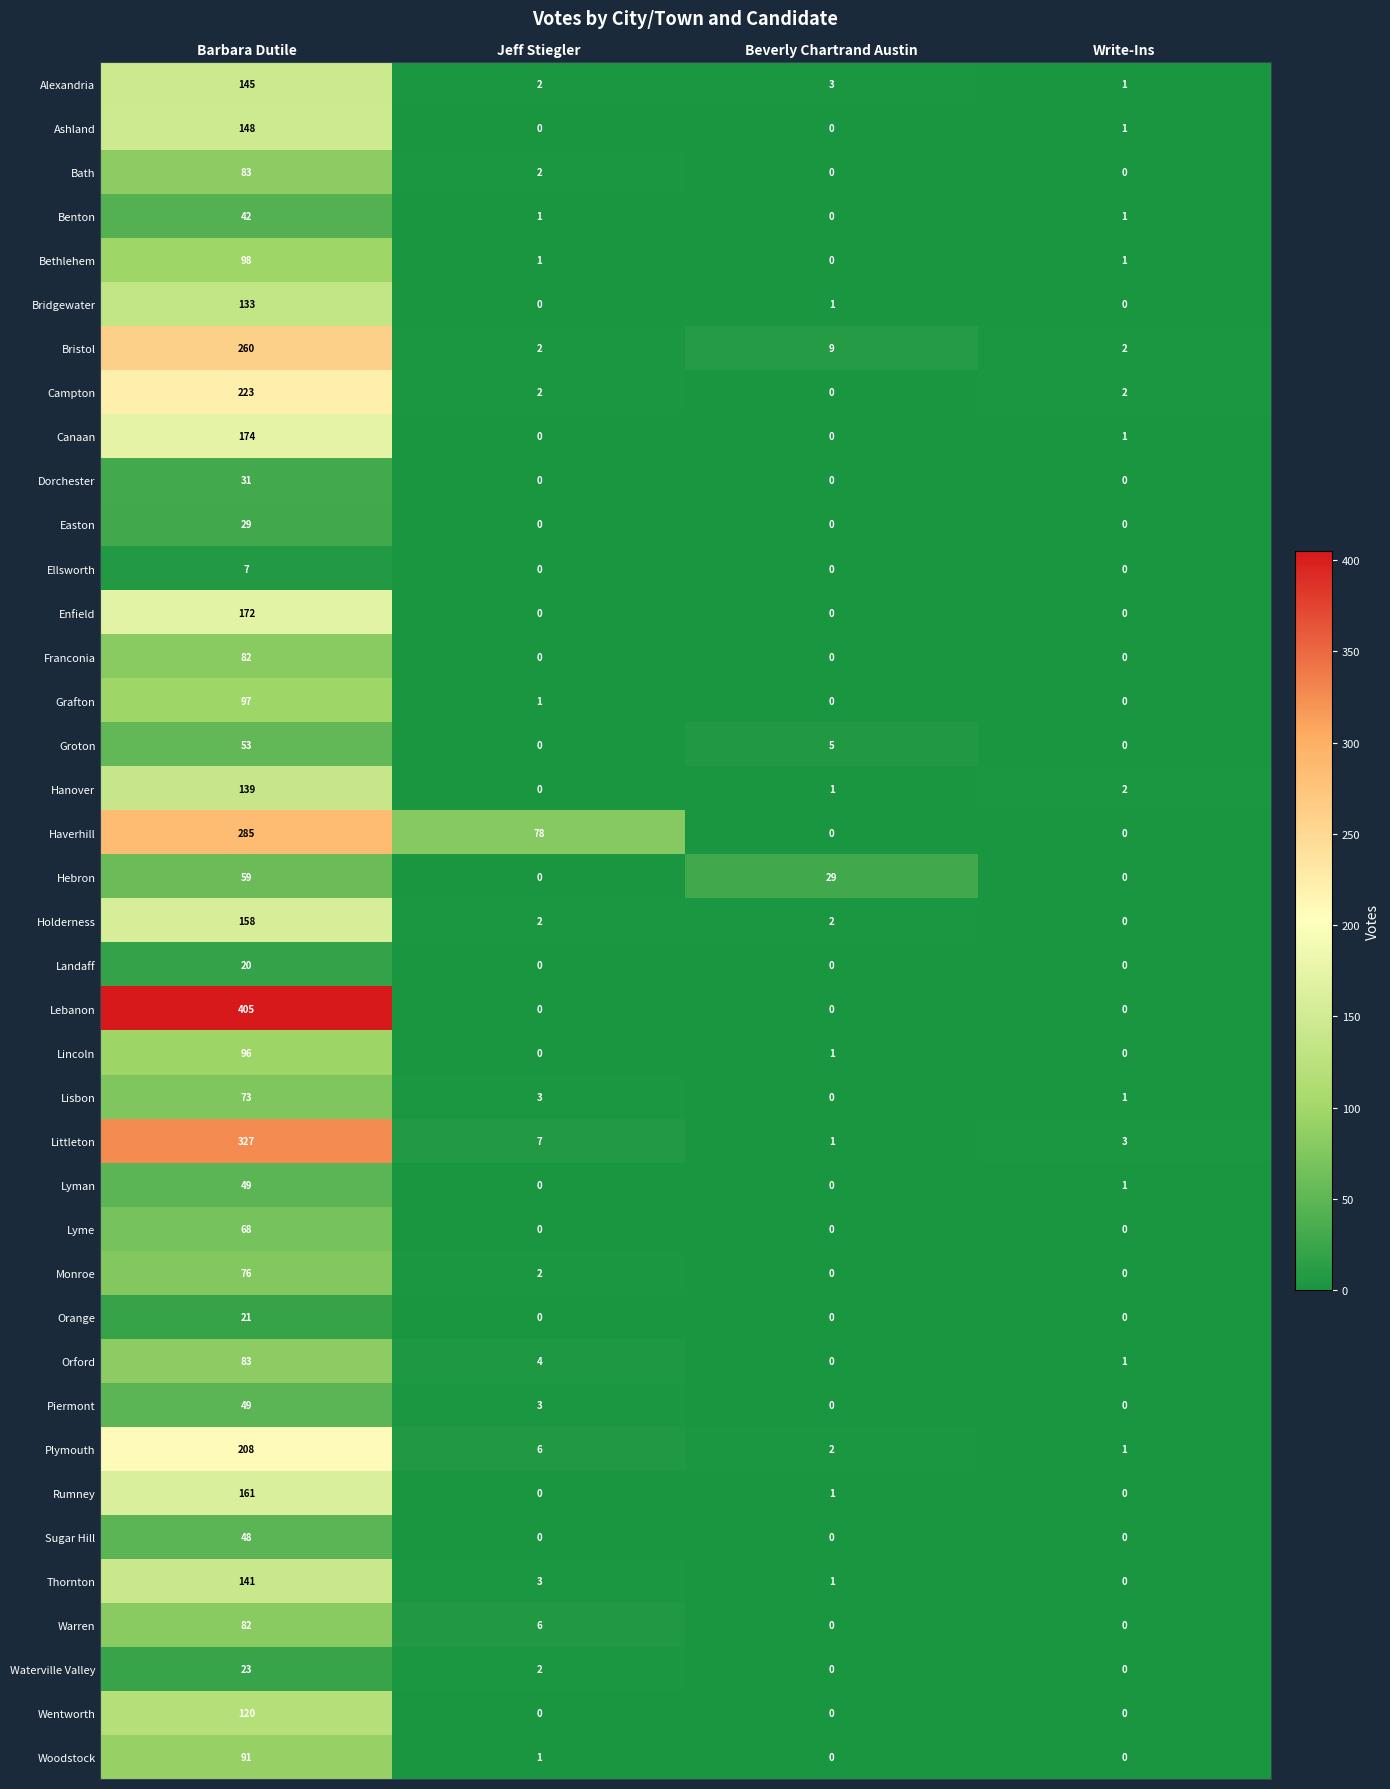

What is the difference between the maximum and minimum values in the Lebanon series?

405